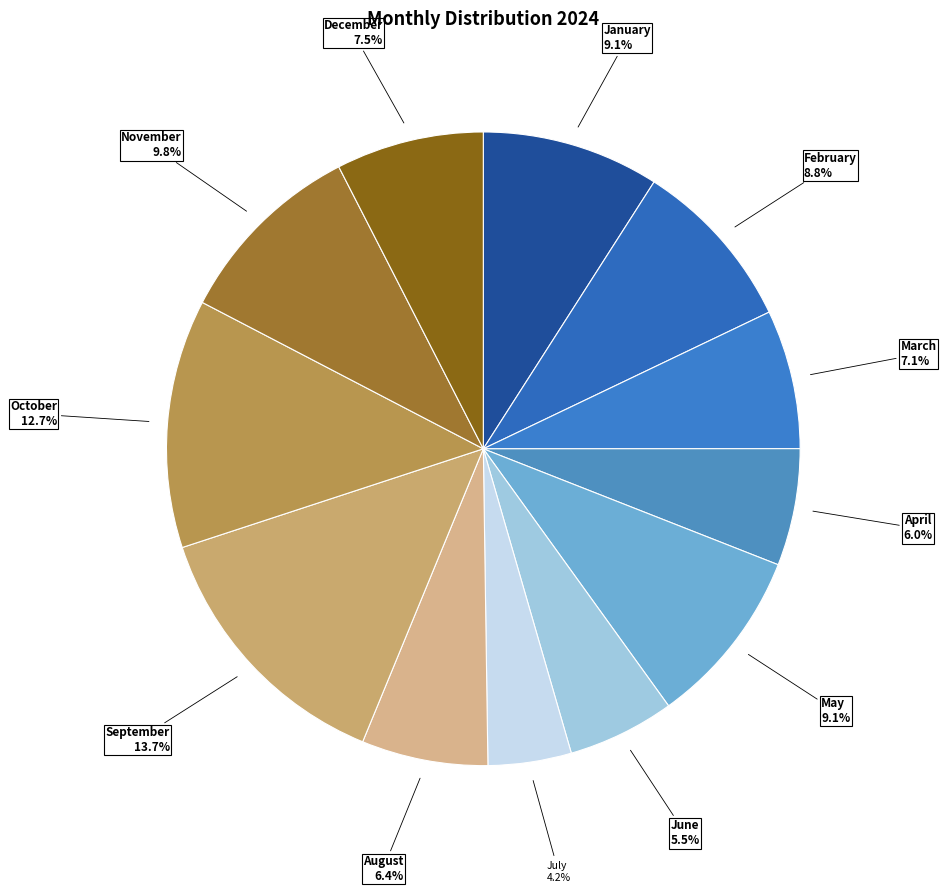

What percentage do September and May together represent?

22.8%